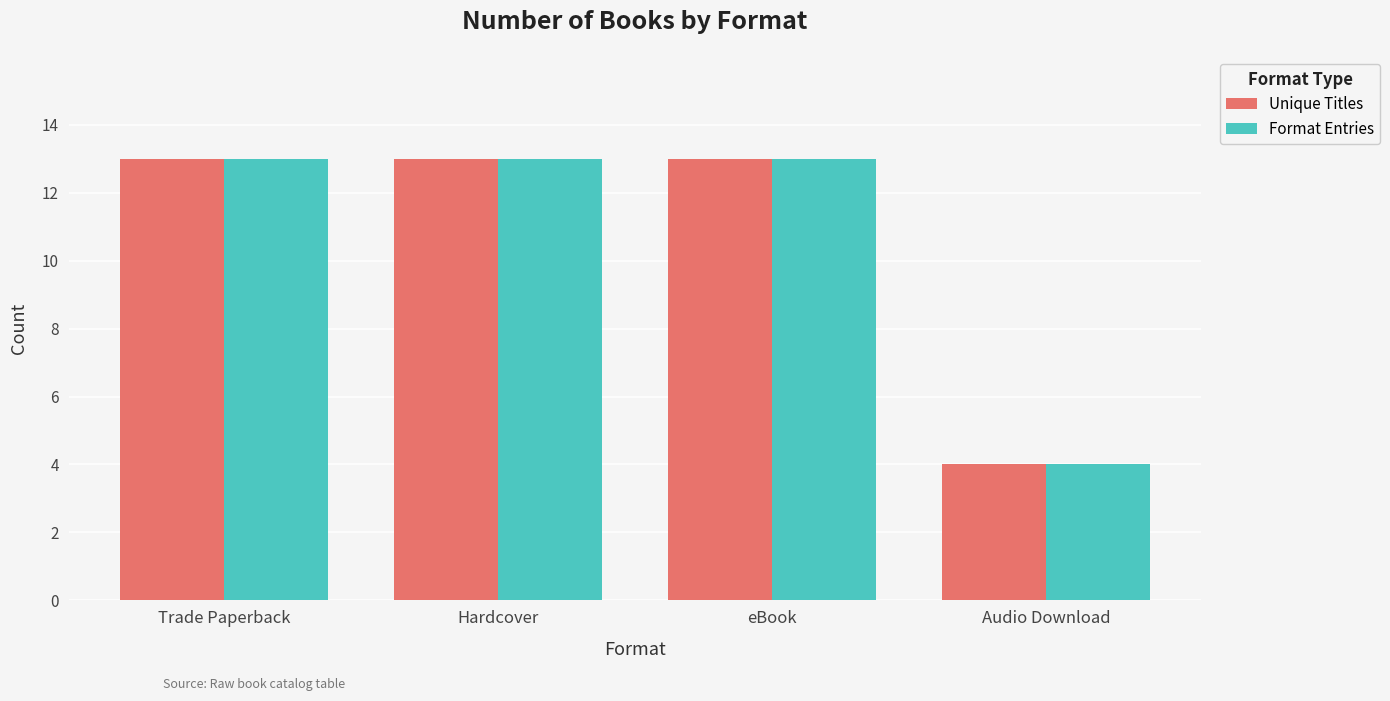

Does the chart contain any negative values?

No